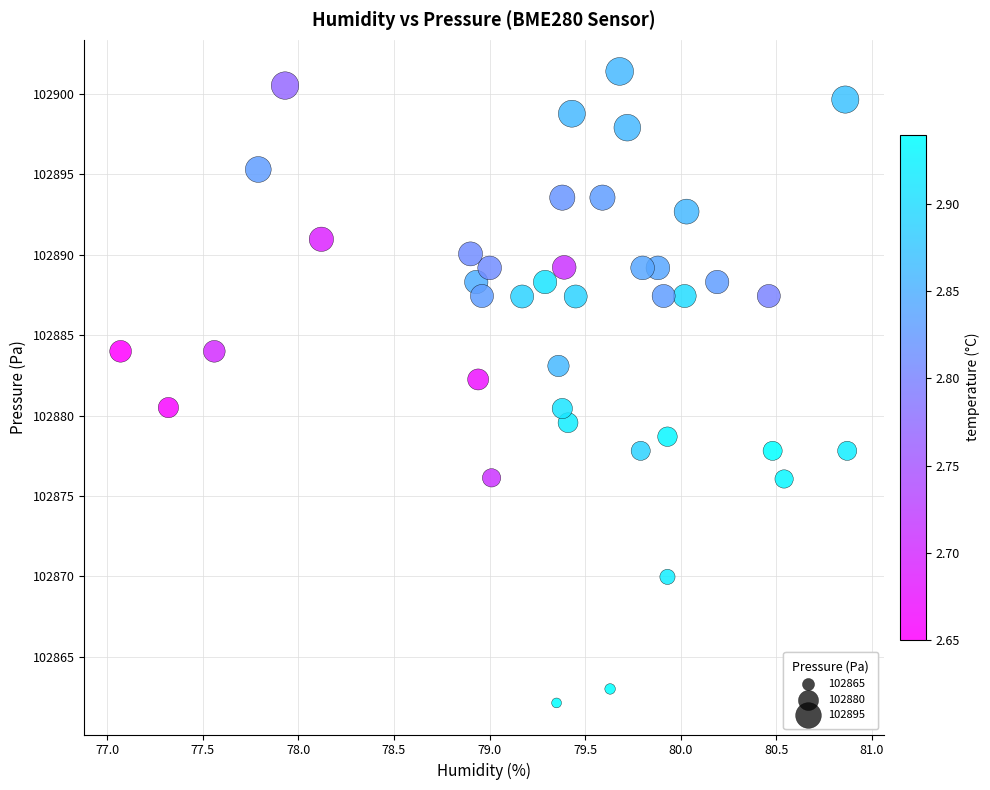

What is the range of X values (max minus min)?

3.8